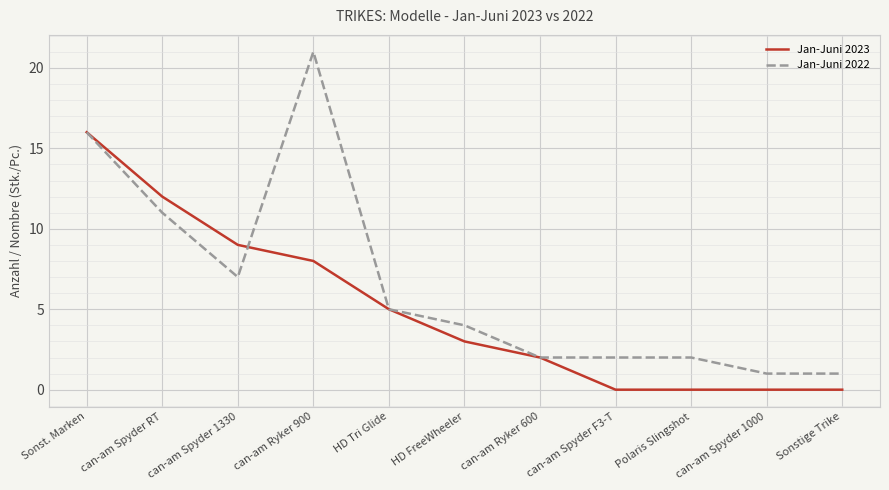

The Jan-Juni 2022 series shows 1 at can-am Spyder 1000. True or false?

True